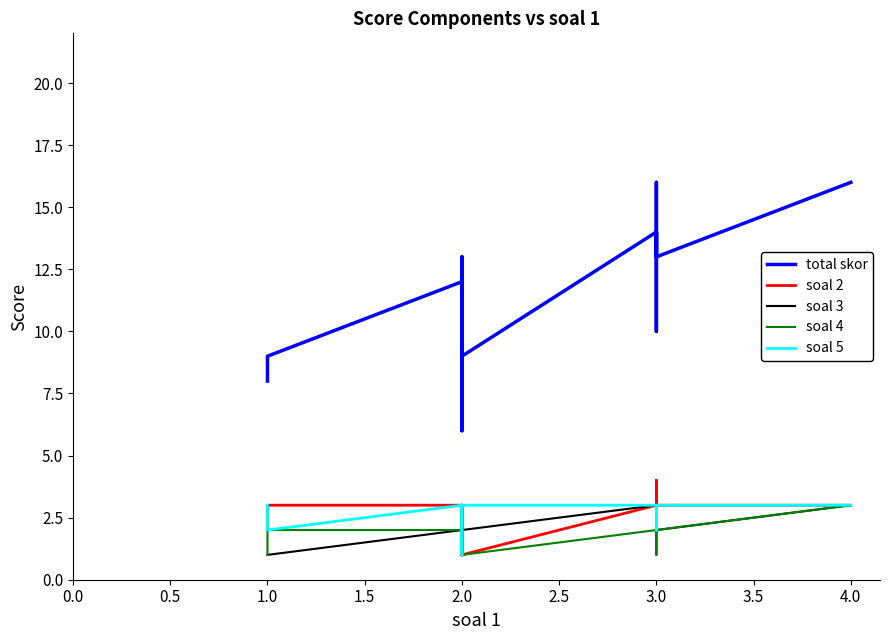

True or false: soal 3 has more than 2 points higher than both neighbors.

True